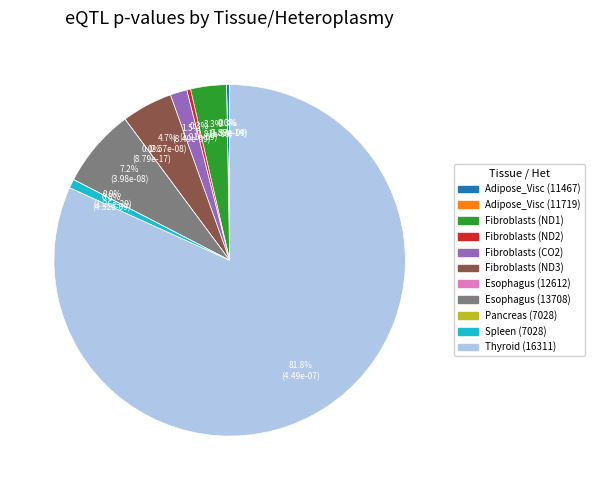

How much of the chart is everything except Cells_Cultured_fibroblasts (mt.9214/ND3)?

95.3%